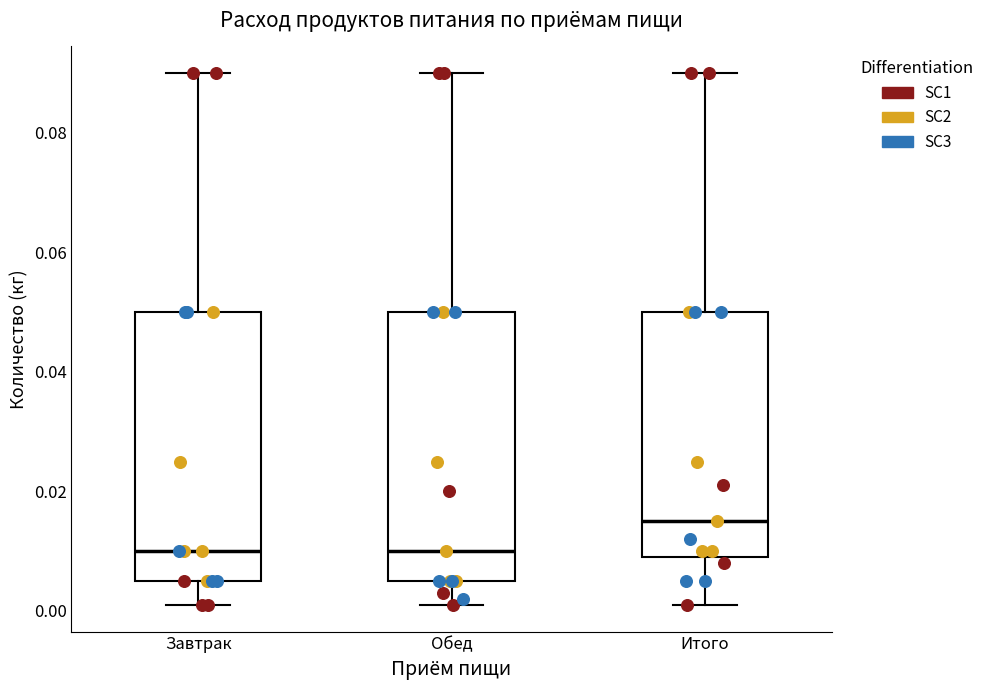

Reading left to right, transcribe this box plot: for each box, give where its median line is, the range the box spans, and where its two whiskers end, as read against the y-axis. The values are not printed on the chart, so give them approximately, as read against the axis.

Завтрак: median 0.010, box 0.006 to 0.050, whiskers 0.002 to 0.090
Обед: median 0.010, box 0.006 to 0.050, whiskers 0.002 to 0.090
Итого: median 0.016, box 0.010 to 0.050, whiskers 0.002 to 0.090